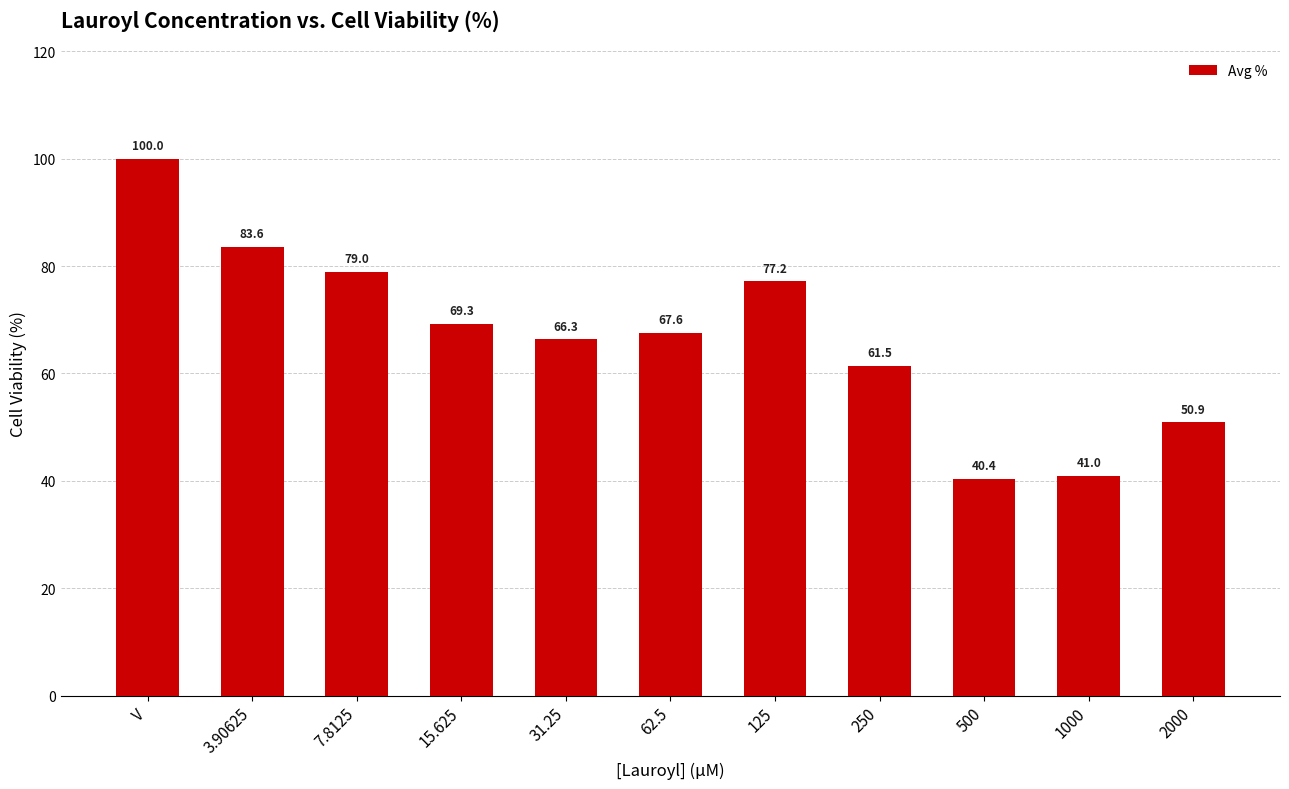

Between 250 and V, which is larger?

V